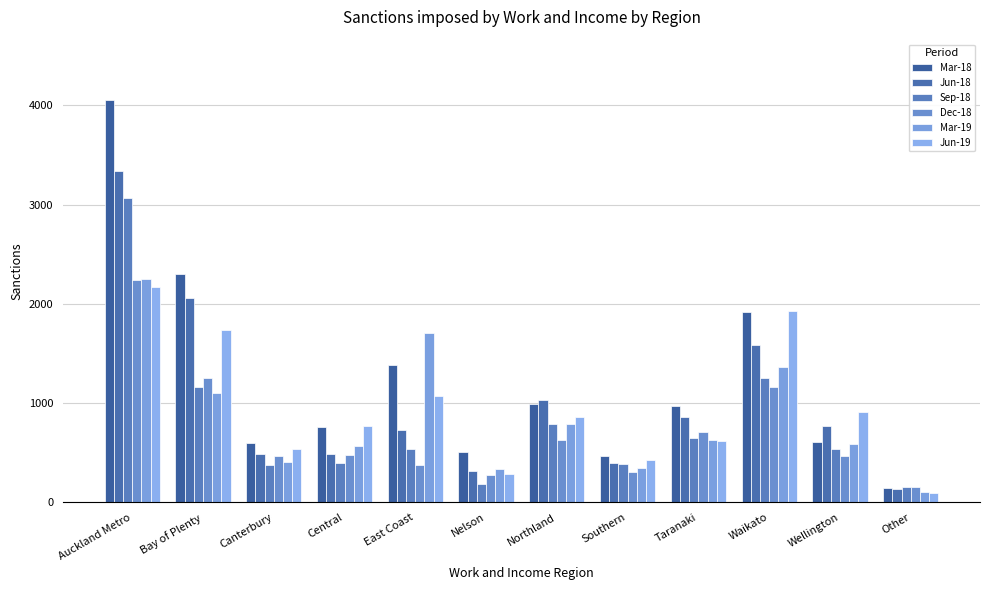

Is it true that Dec-18 equals 3930 at Auckland Metro?

False